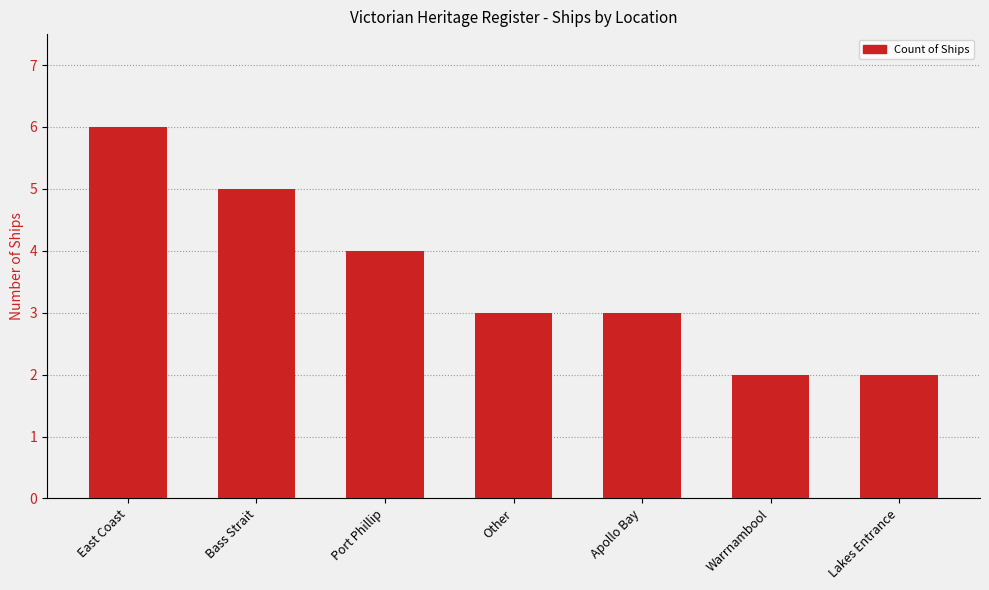

What is the change in value from Bass Strait to Lakes Entrance?

-3